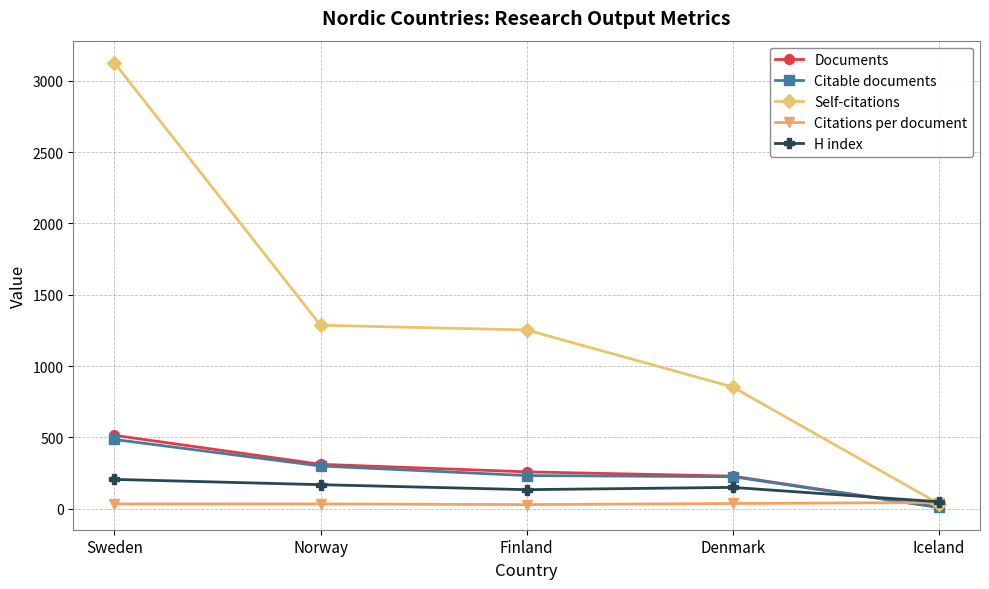

True or false: H index has more than 1 points higher than both neighbors.

False